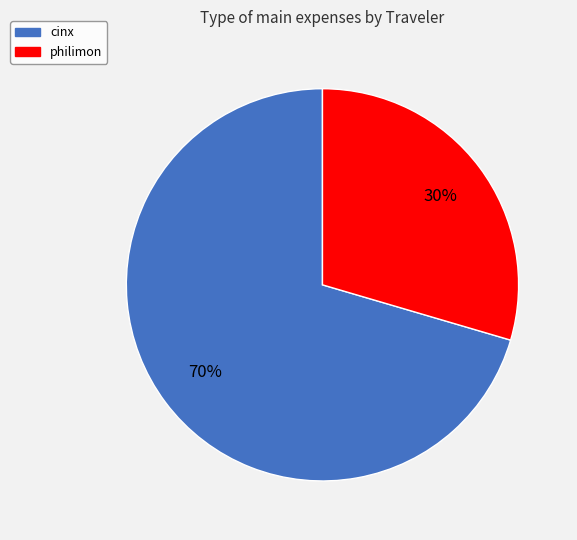

Which category accounts for the majority?

cinx